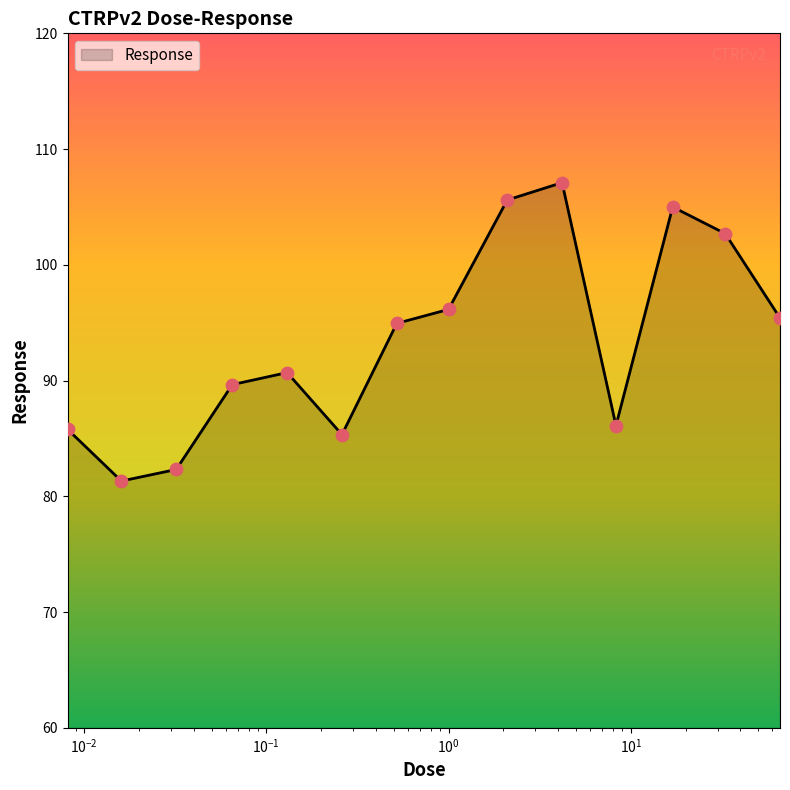

What is the minimum value shown in the chart?

81.3